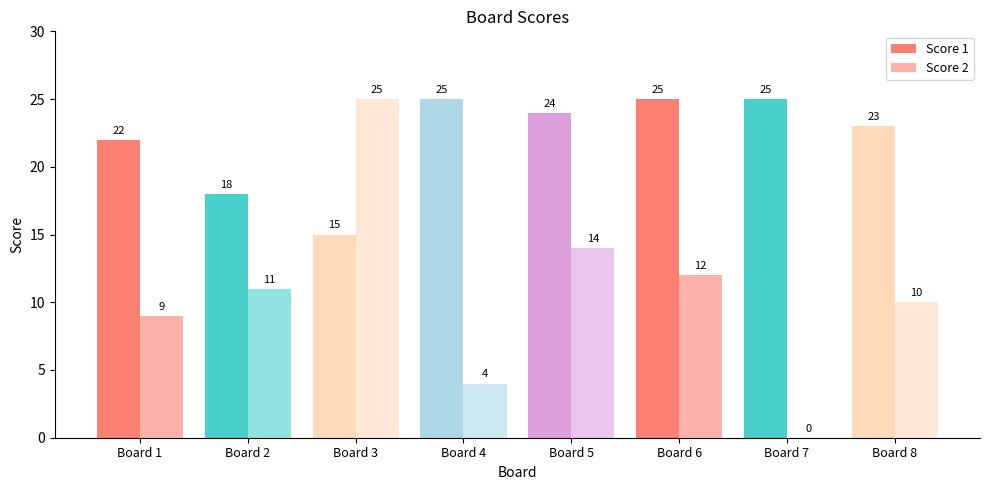

How many series are shown in this chart?

2